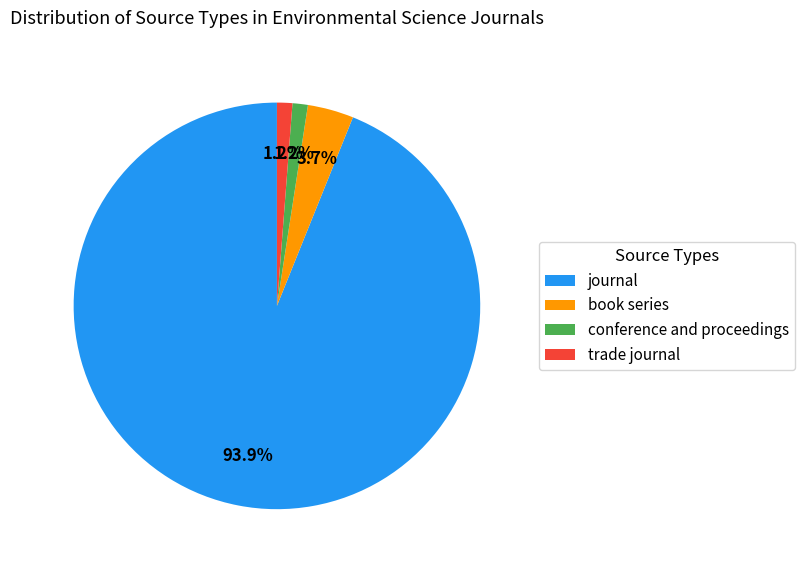

To the nearest percent, what is the average slice percentage?

25%